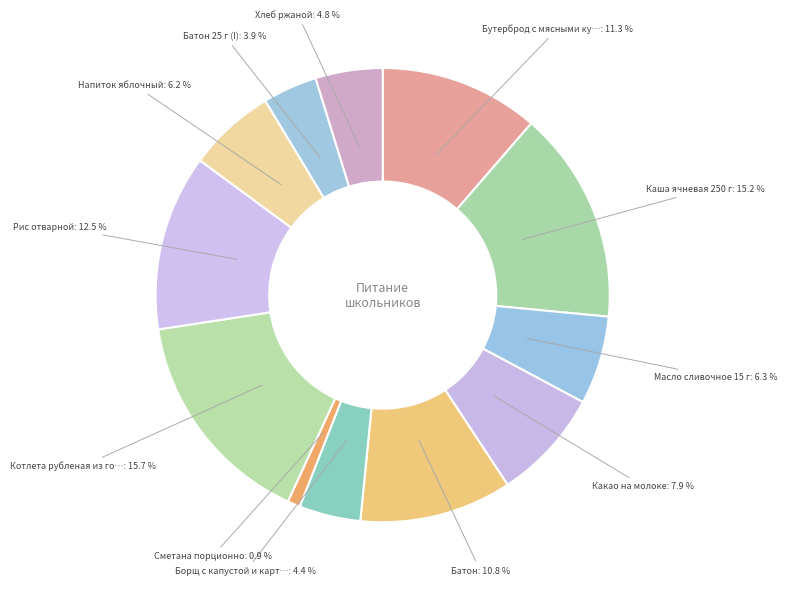

Count the number of slices in the pie.

12